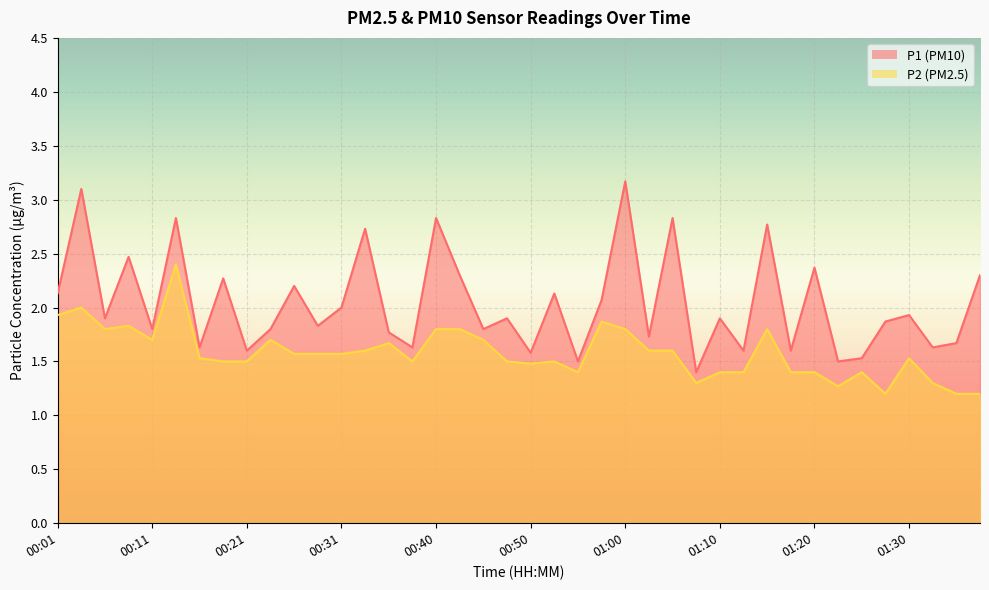

Where is the first local maximum for P1?

00:04